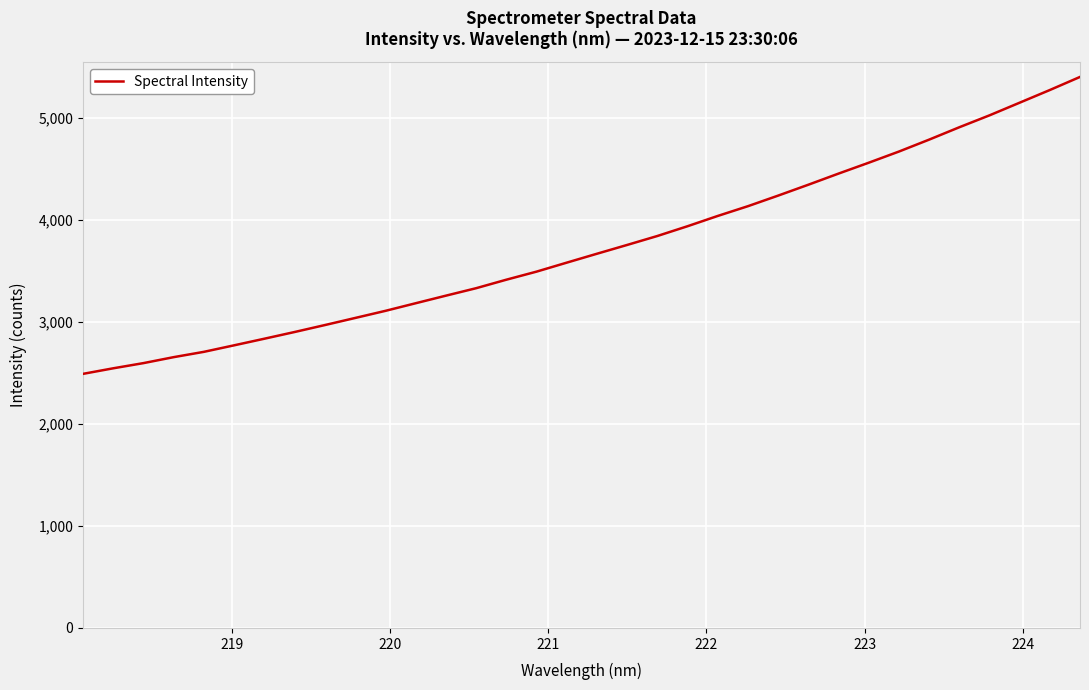

True or false: the data has more than 0 interior local peaks.

False